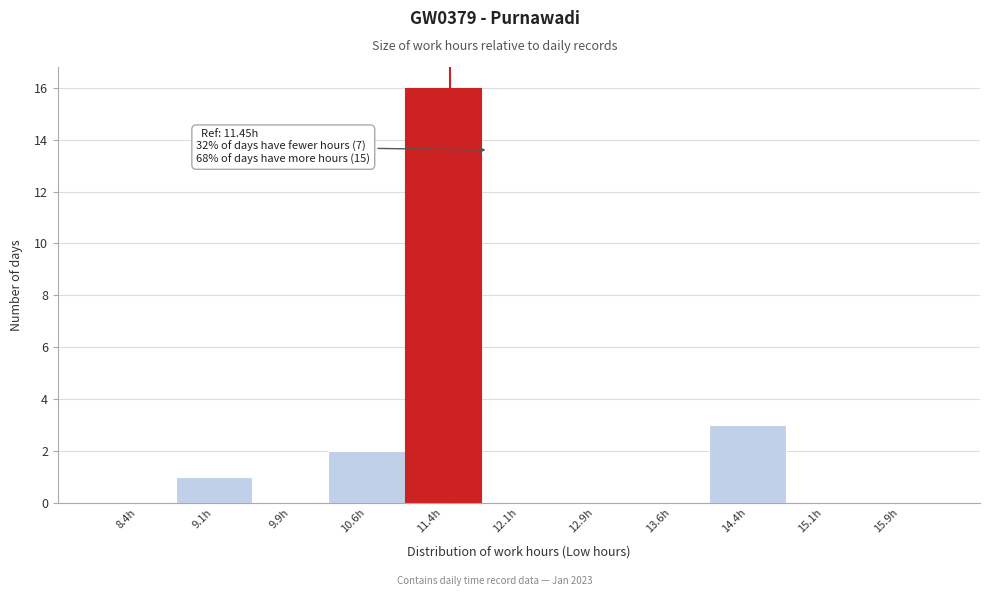

Over which range of the x-axis is the bar tallest?

11.00 to 11.75